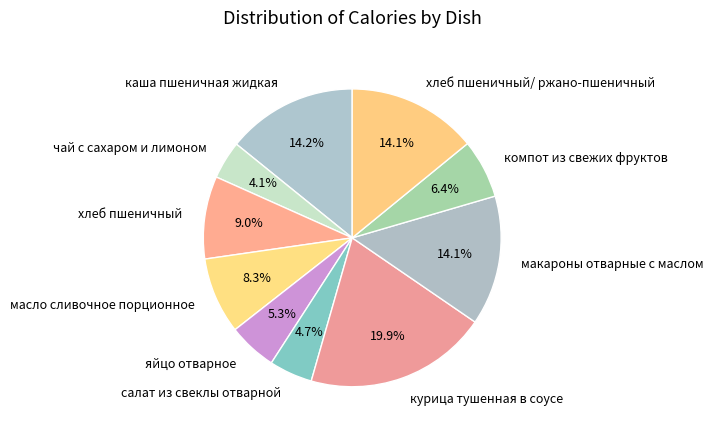

To the nearest percent, what is the difference between the салат из свеклы отварной and каша пшеничная жидкая slice percentages?

9%